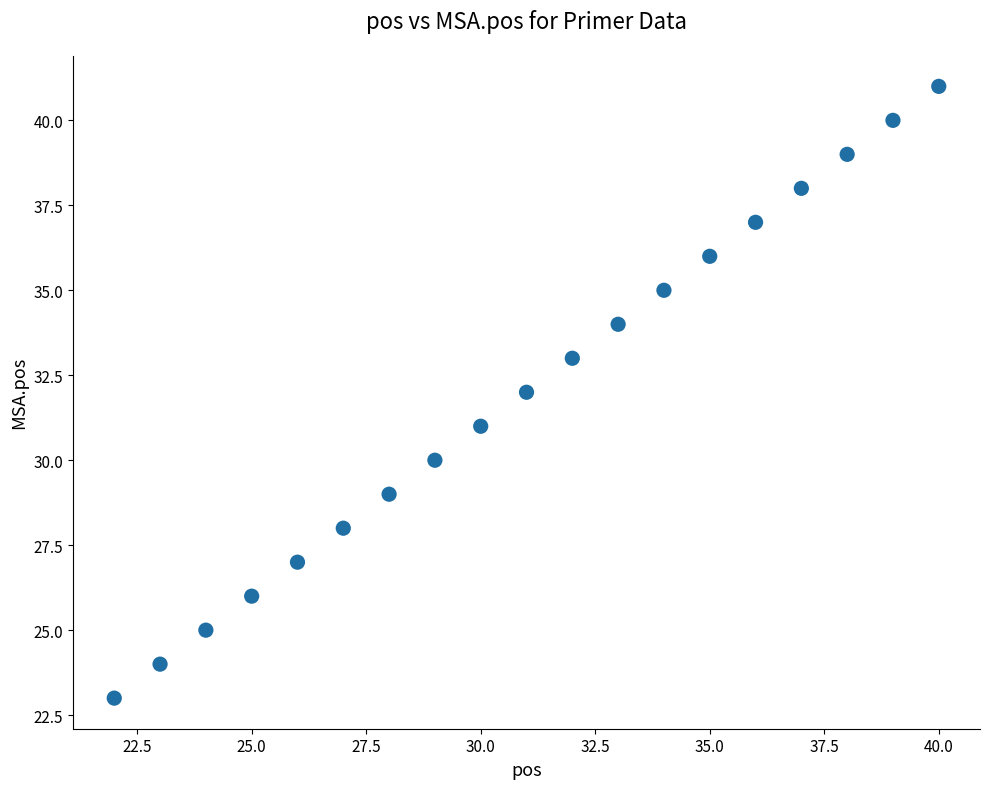

What is the range of X values (max minus min)?

18